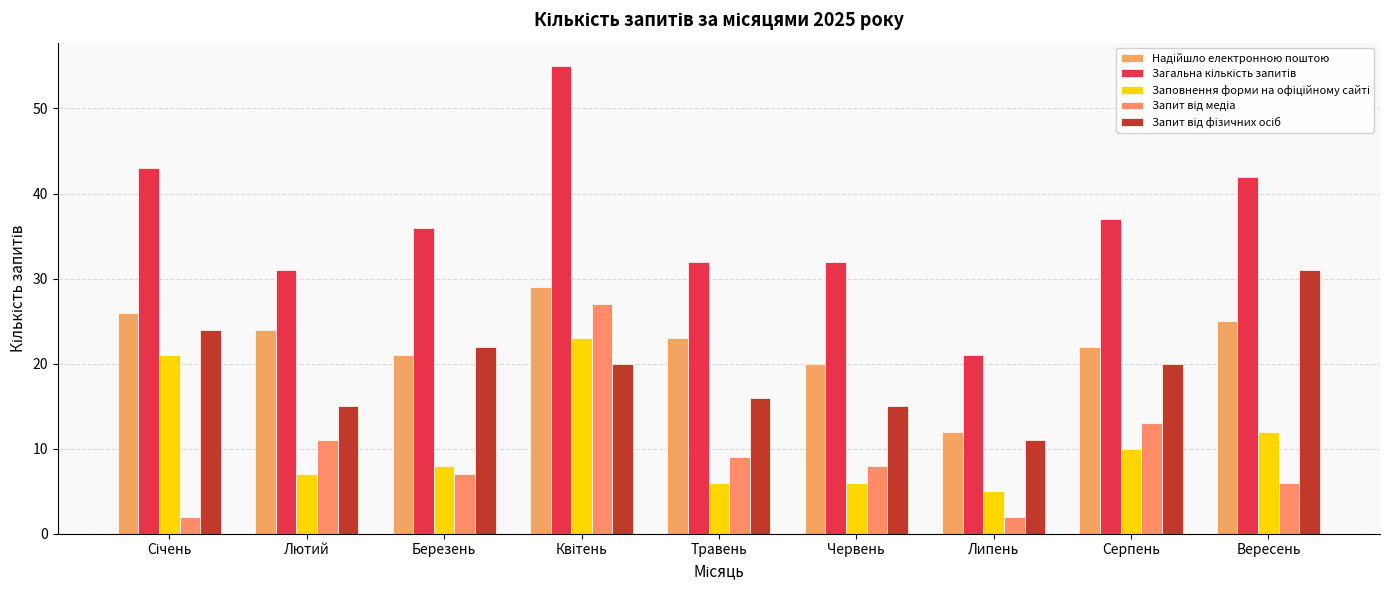

At which label does Надійшло електронною поштою reach its minimum?

Липень